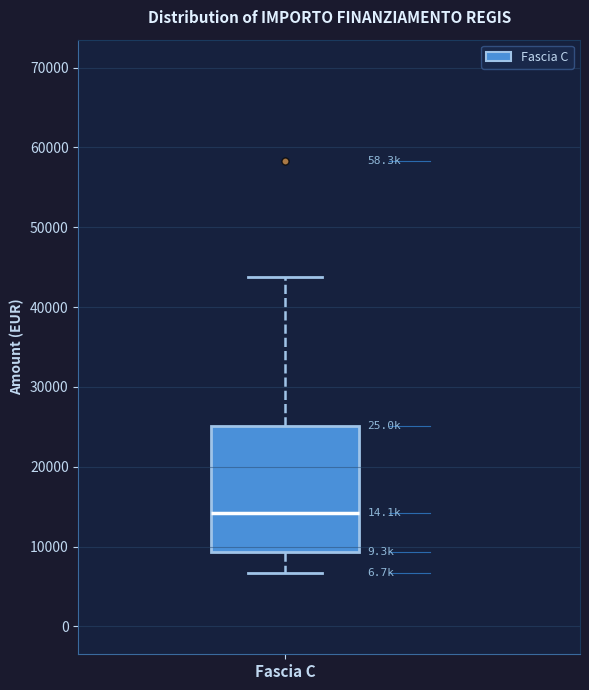

Transcribe this box plot: give where the median line is, the range the box spans, and where the two whiskers end, as read against the y-axis. The values are not printed on the chart, so give them approximately, as read against the axis.

median 14000, box 9000 to 25000, whiskers 7000 to 44000